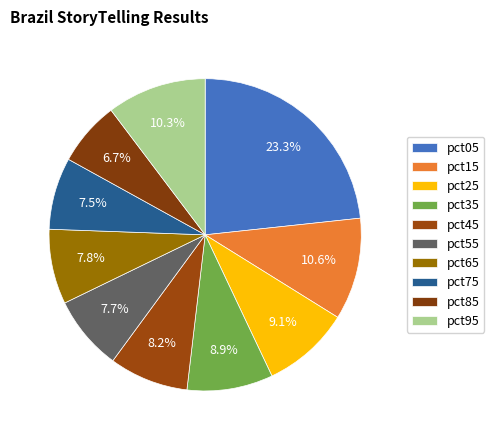

The pct45 slice represents 15% of the pie. True or false?

False